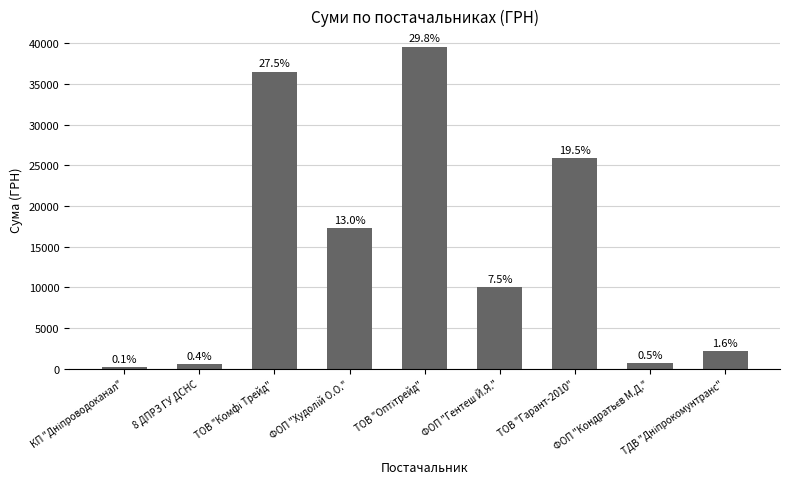

How many bars are there in total?

9